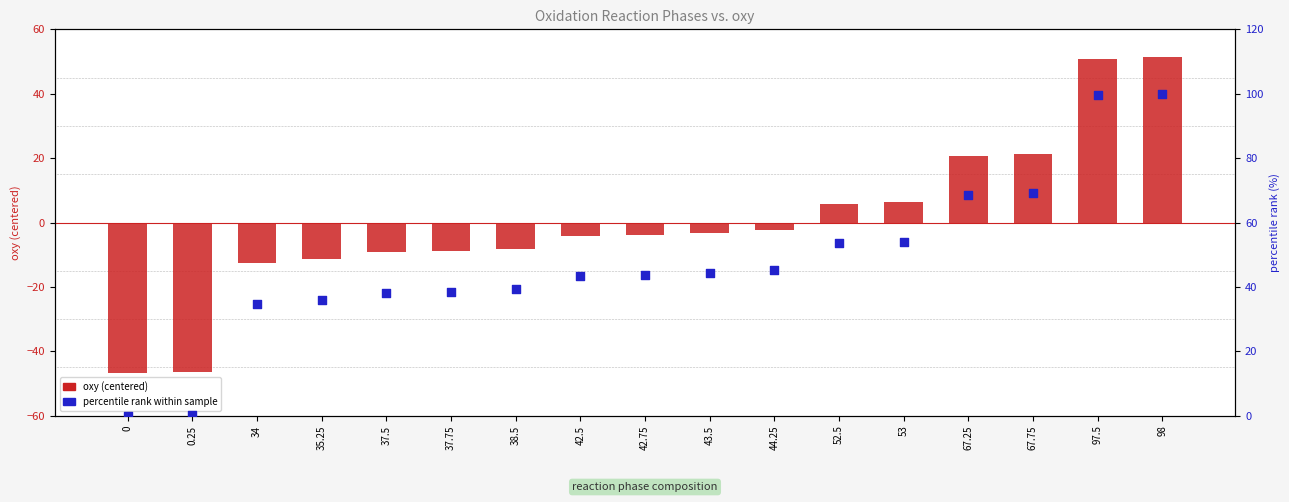

At which category is the sum across all series the highest?

98